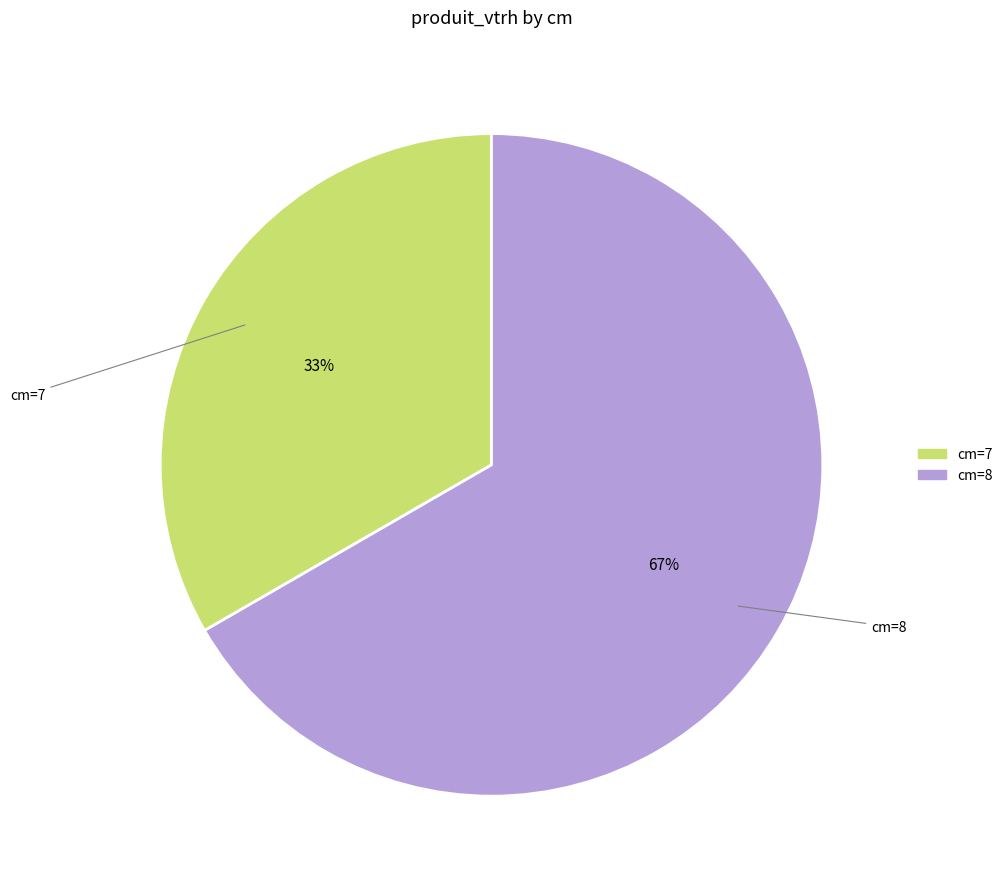

What percentage is the cm=8 slice, to the nearest percent?

67%